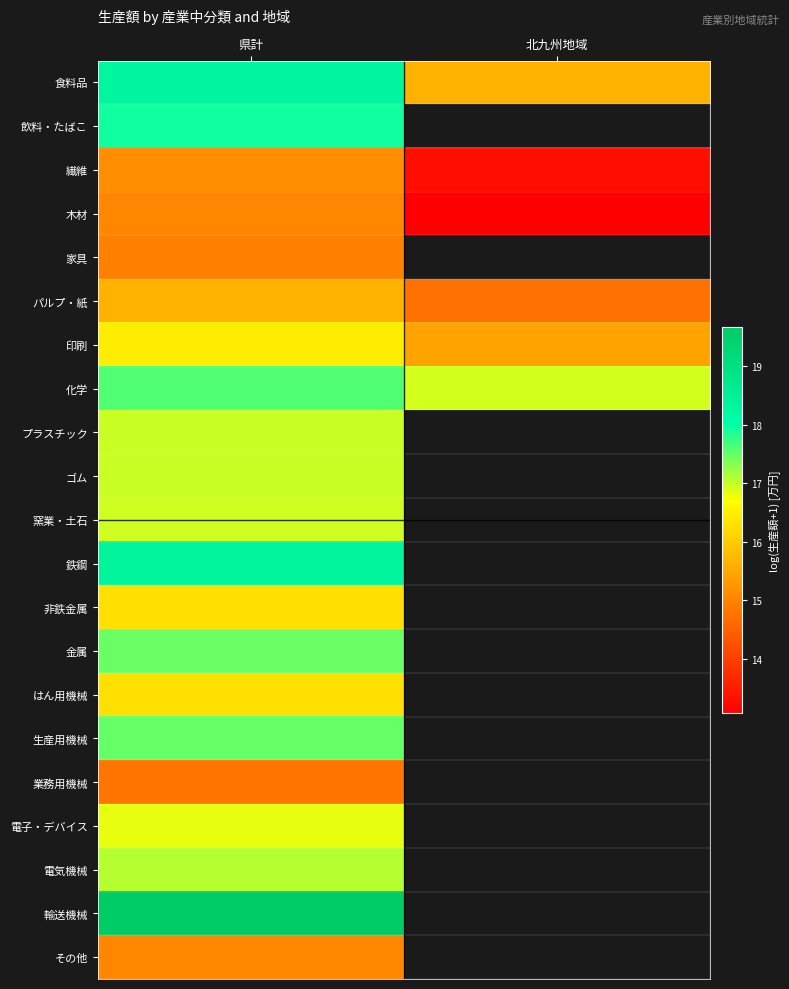

What is the minimum value for ゴム?

17.0